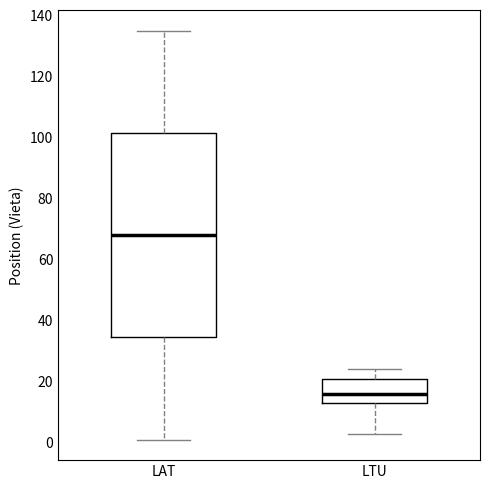

Reading left to right, read every box against the y-axis: the position of its median line, the range the box covers, and the ends of its whiskers. The values are not printed on the chart, so give them approximately, as read against the axis.

LAT: median 68, box 34 to 102, whiskers 2 to 136
LTU: median 16, box 14 to 22, whiskers 4 to 24